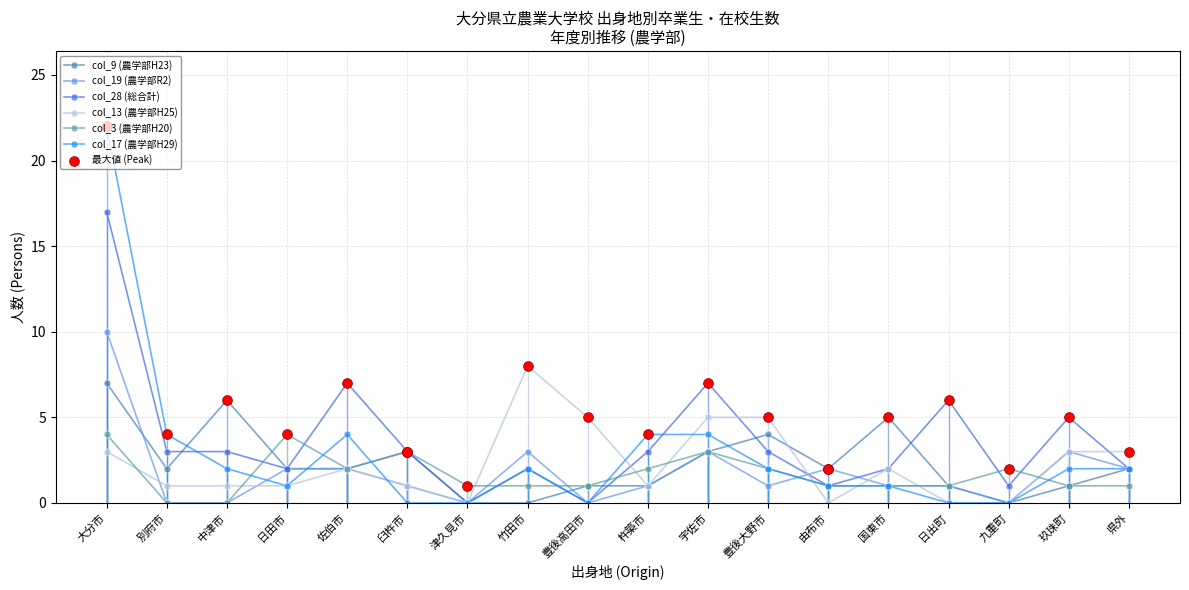

What is the spread (max minus min) of values at 宇佐市?

4